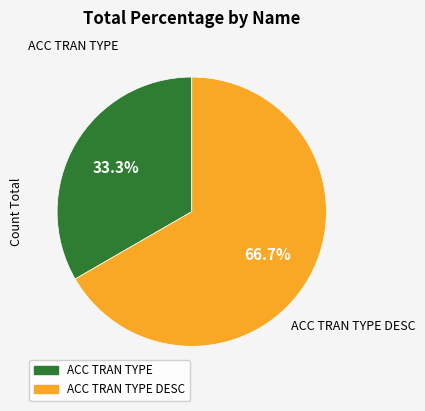

Does any single category account for the majority?

Yes